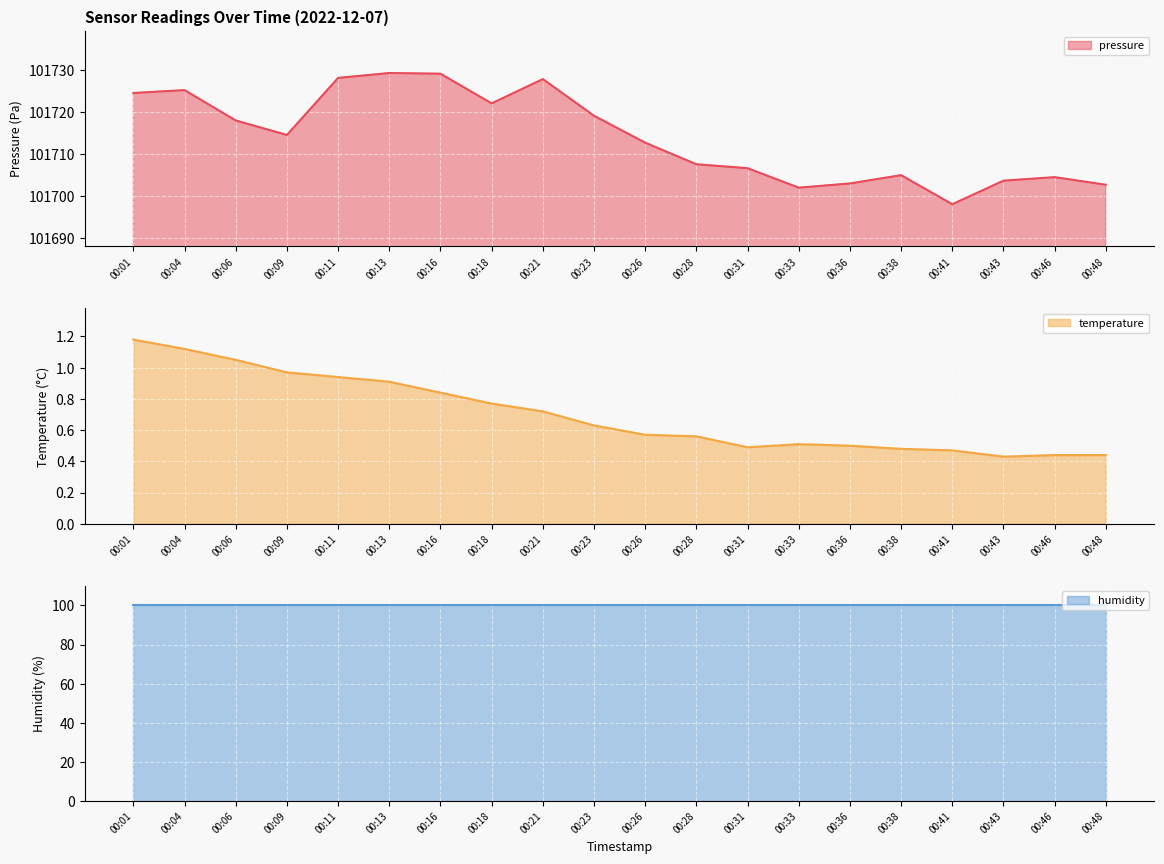

The pressure series shows 101722.0 at 00:18. True or false?

True